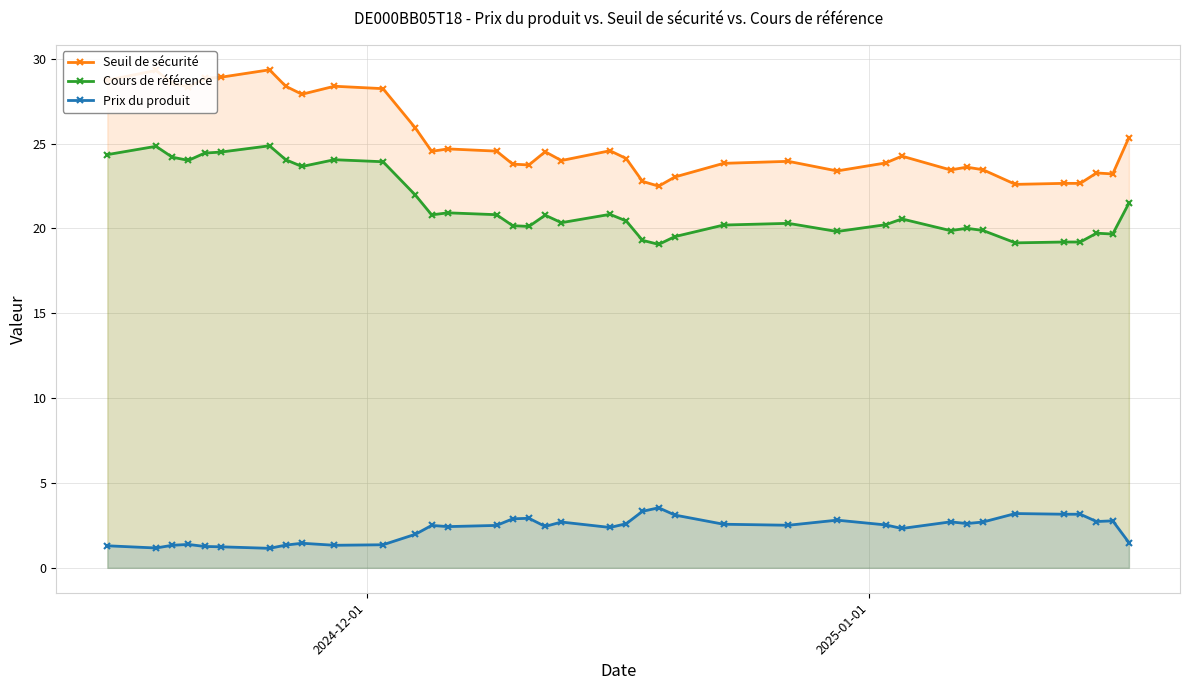

How many data points in Seuil de sécurité are less than 24?

17